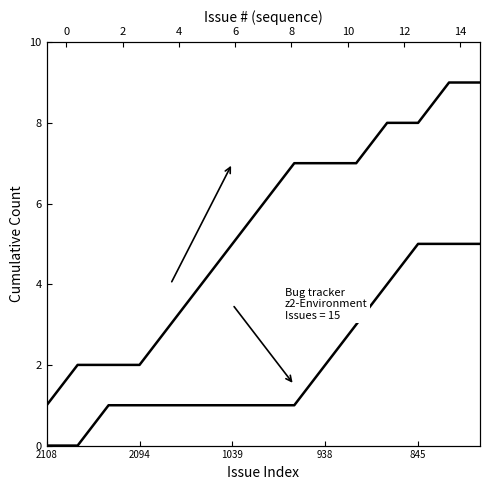

What are all the series names shown in the legend?

Bug, Feature